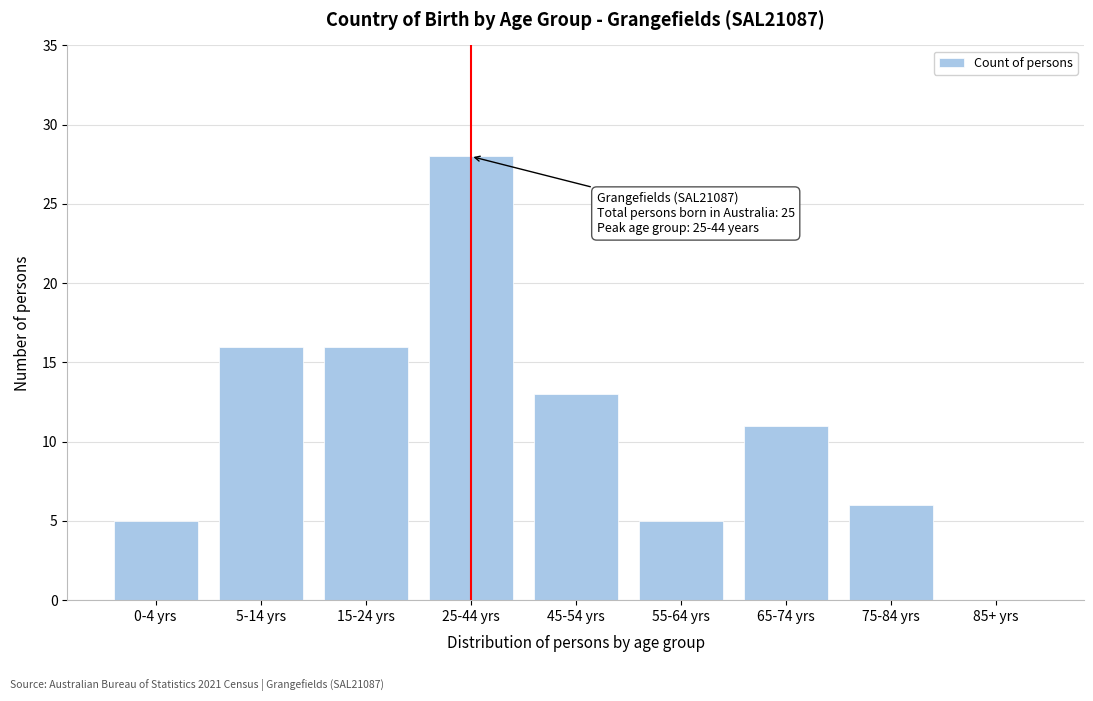

Reading left to right, list all the values displayed in this chart.

0-4 yrs=5	5-14 yrs=16	15-24 yrs=16	25-44 yrs=28	45-54 yrs=13	55-64 yrs=5	65-74 yrs=11	75-84 yrs=6	85+ yrs=0